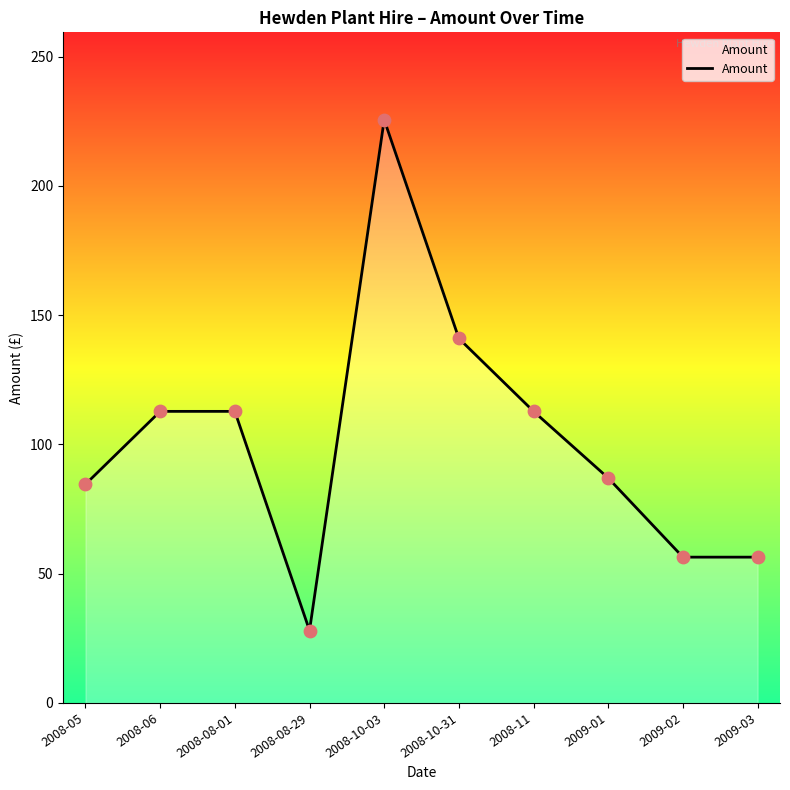

Which has a higher value, 2008-05 or 2008-08-29?

2008-05